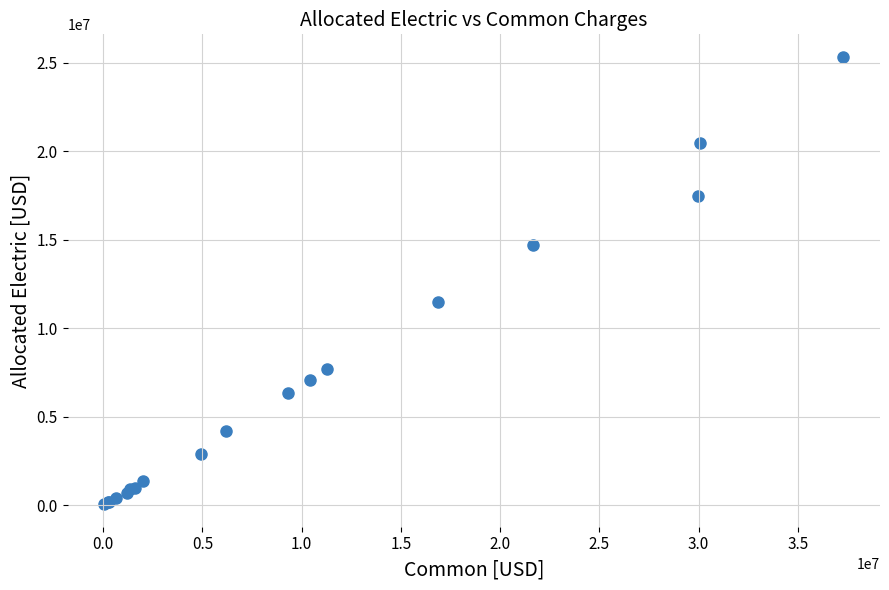

What Y value in the scatter plot is closest to 12693250?

11467198.8